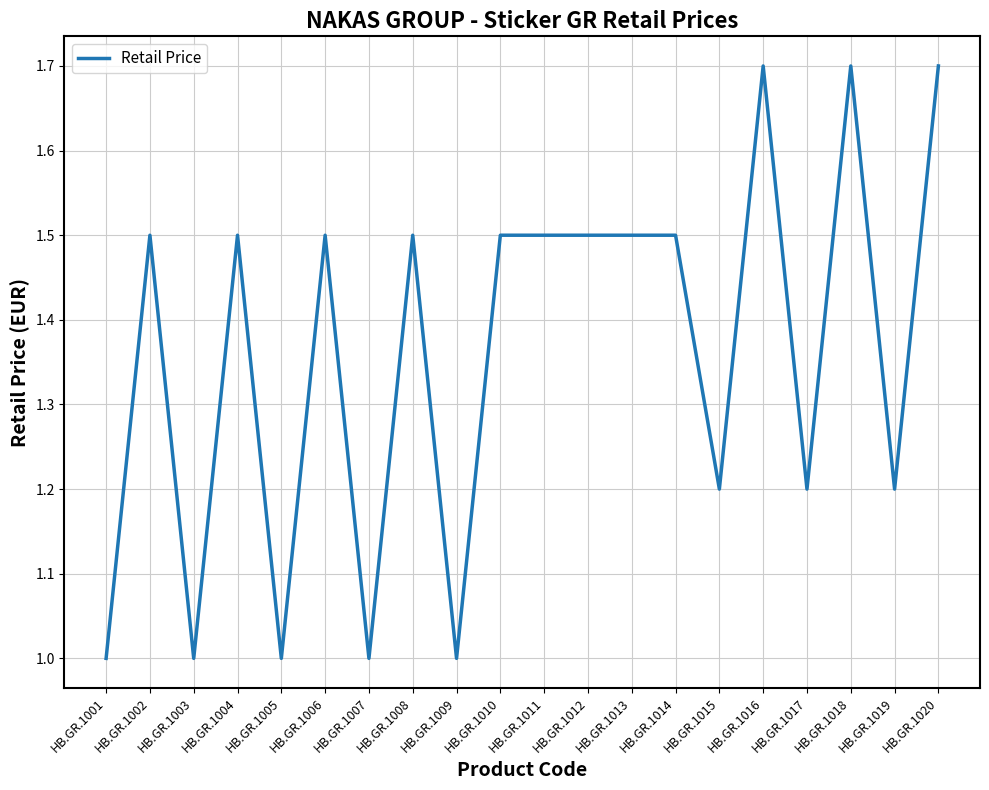

Approximately how many times larger is the value at HB.GR.1008 compared to HB.GR.1014?

1.0